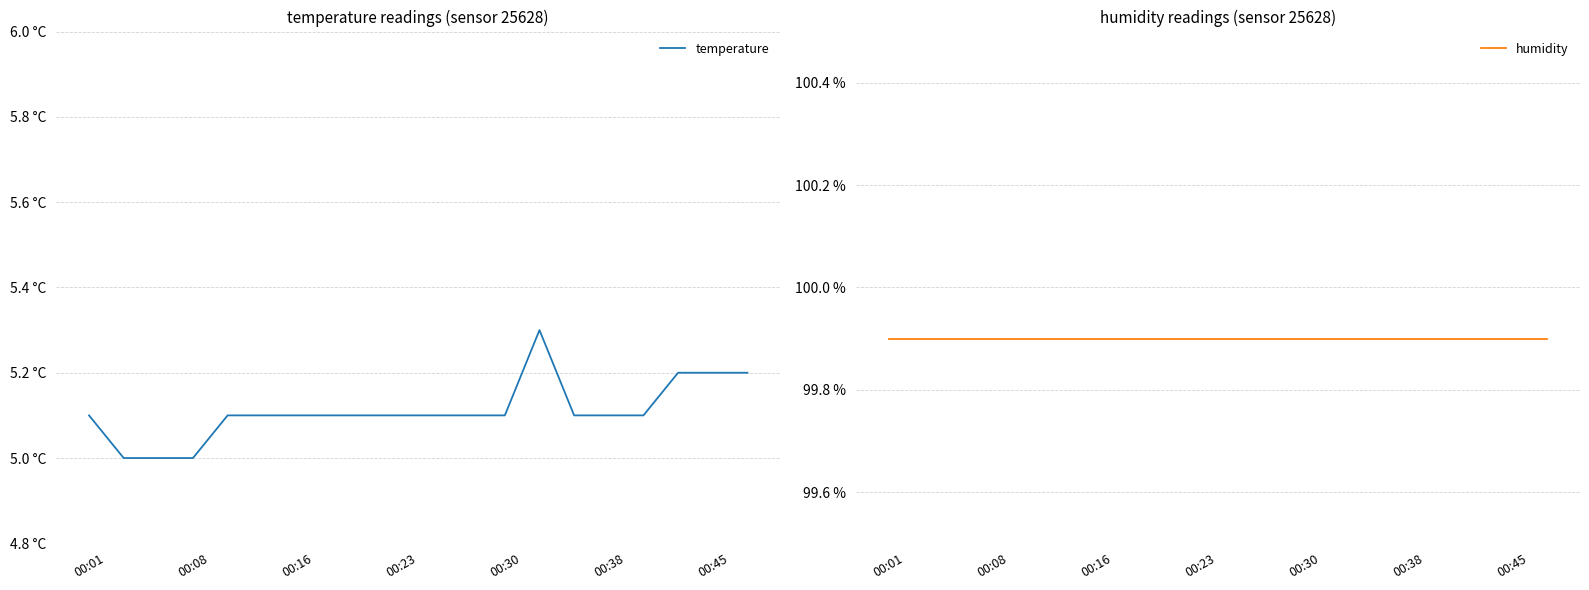

True or false: temperature and humidity cross at least once.

False